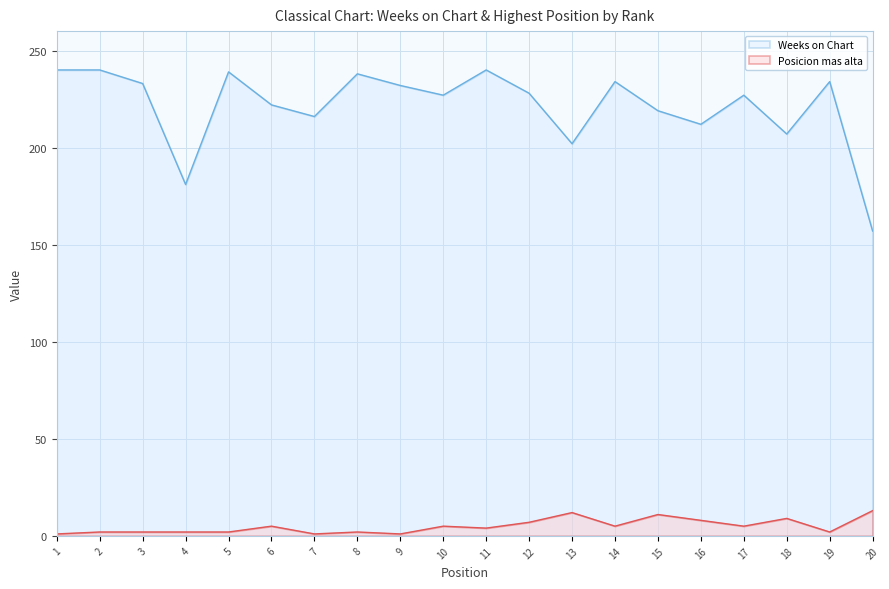

The value of Posicion mas alta at 18 is 16. True or false?

False